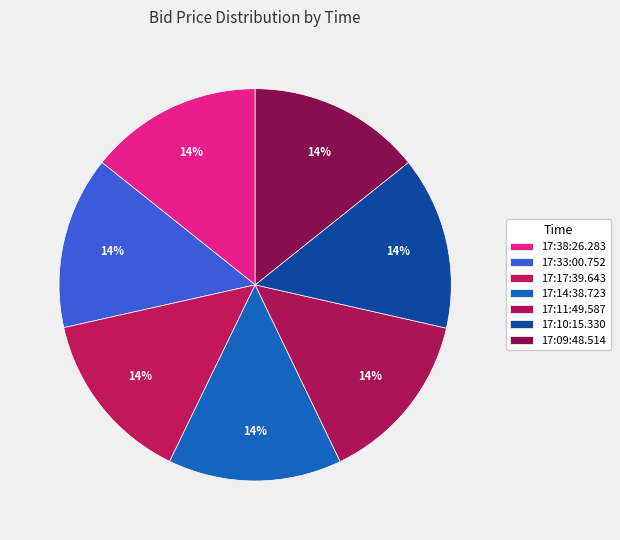

Count the number of slices in the pie.

7